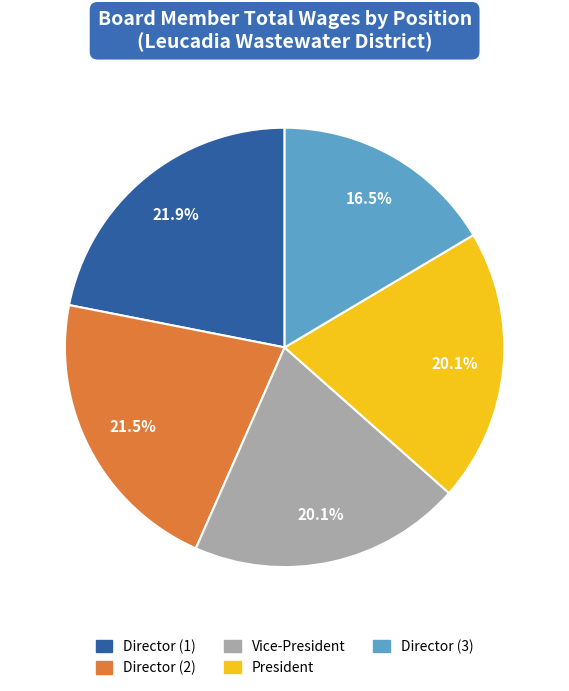

Is there any slice that represents more than half of the pie?

No